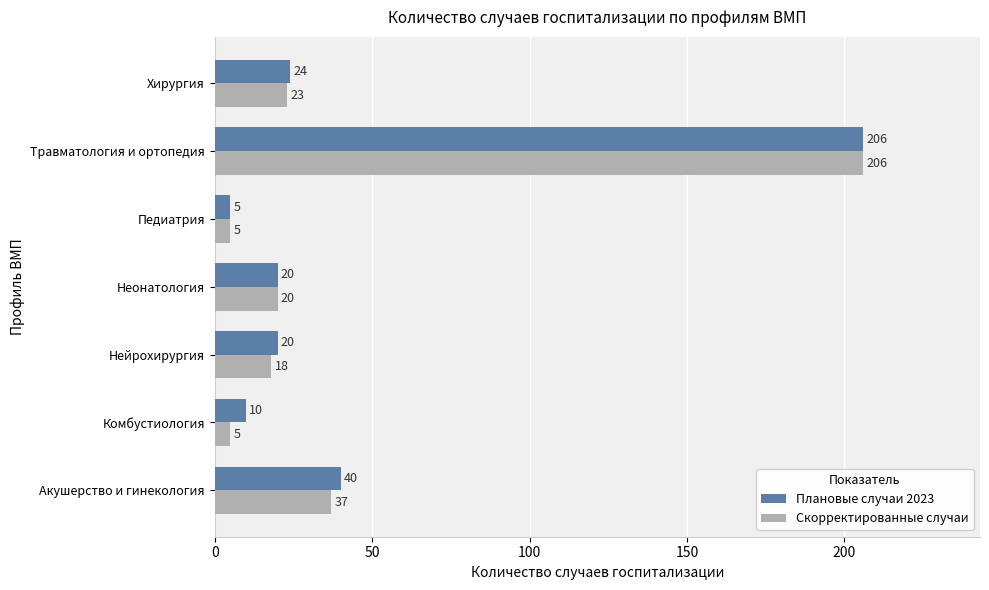

What is the sum of all Скорректированные случаи values?

314